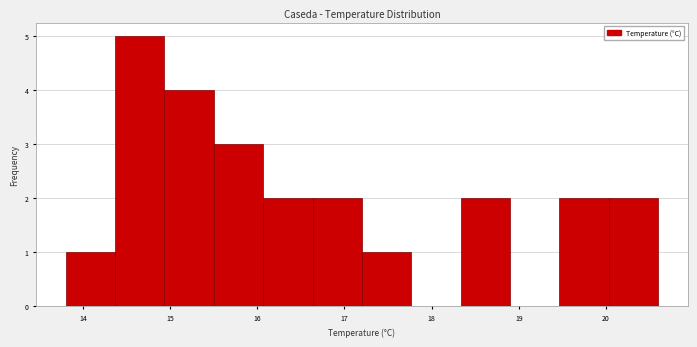

Reading left to right, transcribe this chart: for each bar, give the range it covers on the x-axis and its height. Neither the bar edges nor the heights are printed on the chart, so give them approximately, as read against the axes.

13.8 to 14.4: 1
14.4 to 14.9: 5
14.9 to 15.5: 4
15.5 to 16.1: 3
16.1 to 16.6: 2
16.6 to 17.2: 2
17.2 to 17.8: 1
17.8 to 18.3: 0
18.3 to 18.9: 2
18.9 to 19.5: 0
19.5 to 20.0: 2
20.0 to 20.6: 2